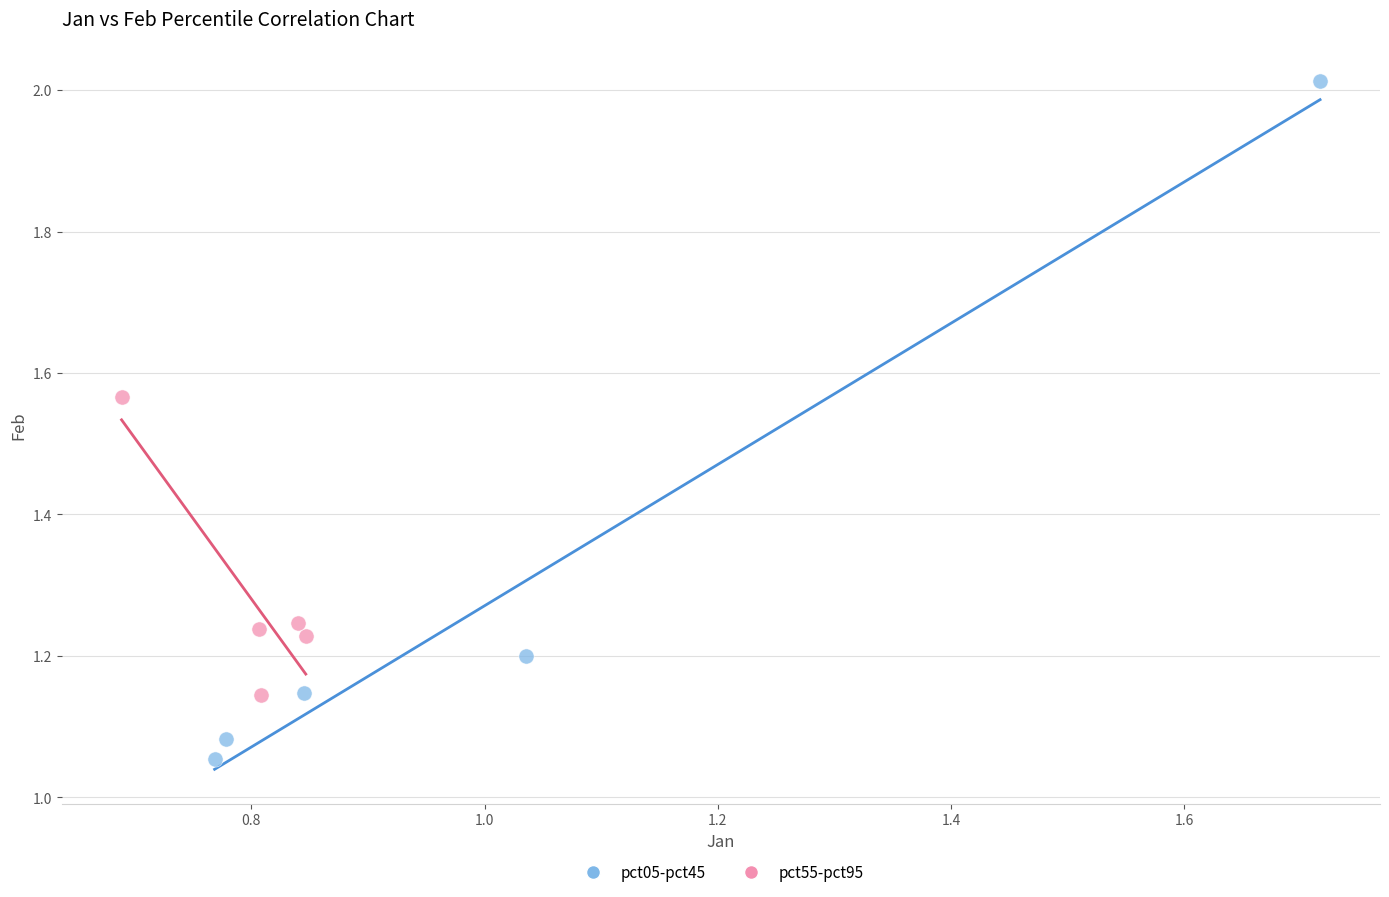

What are all the series names shown in the legend?

pct05-pct45, pct55-pct95